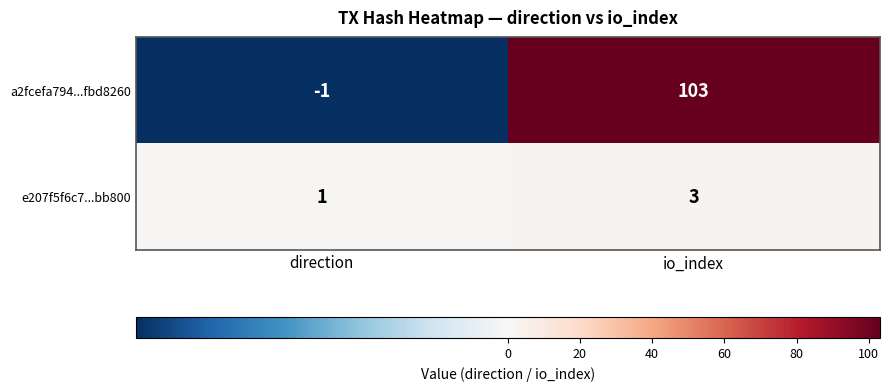

At direction, list the series in order from largest to smallest.

e207f5f6c7...bb800, a2fcefa794...fbd8260